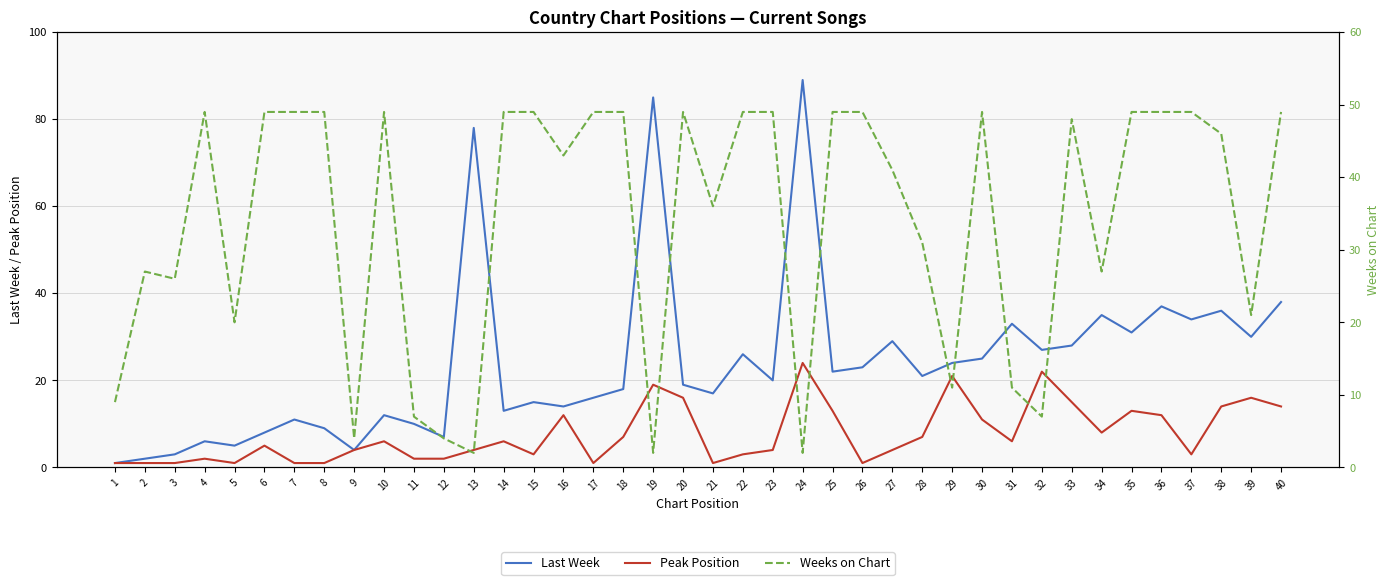

How many values in the Peak Position series are below 6?

20